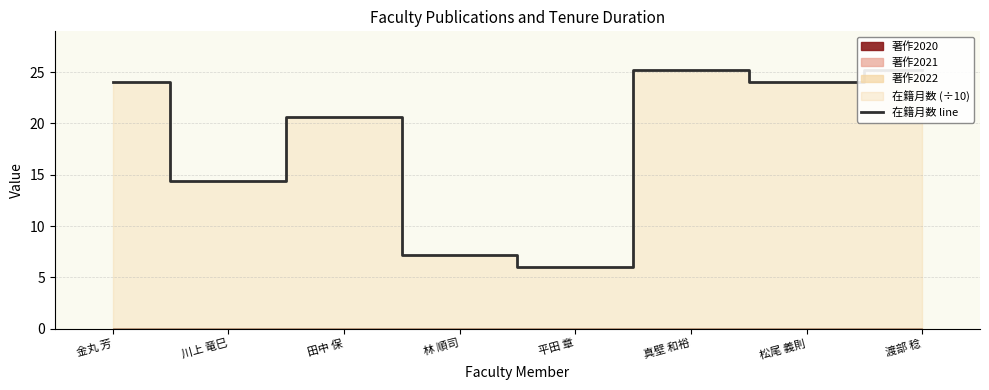

What position from the left is 渡部 稔?

8